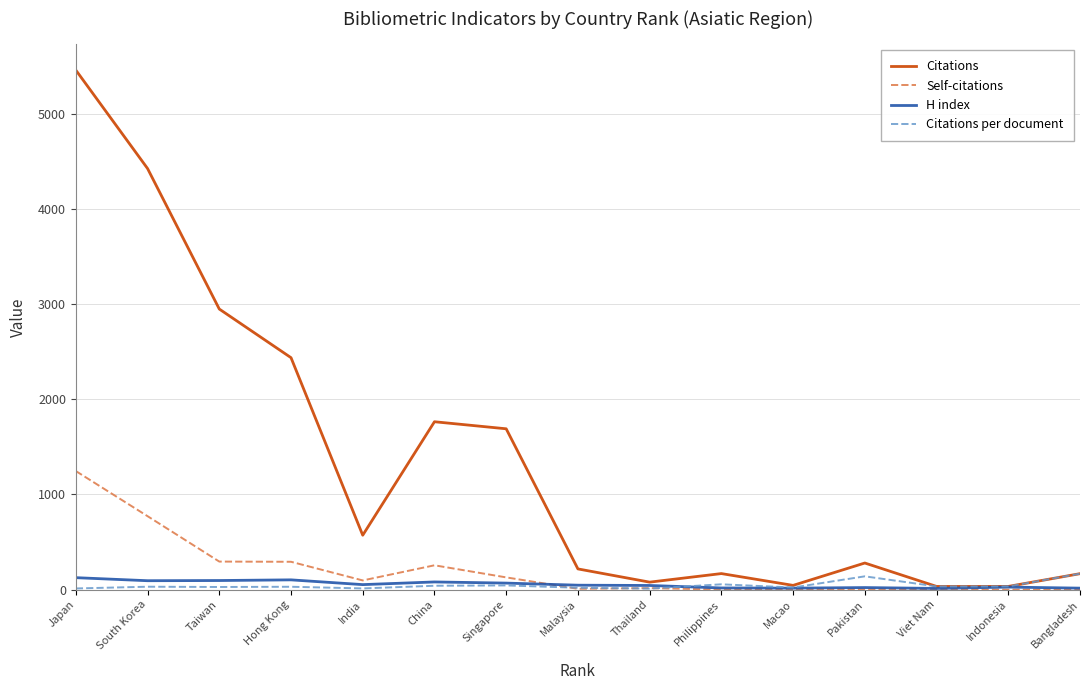

What is the difference between the maximum and minimum values in the Citations series?

5424.0